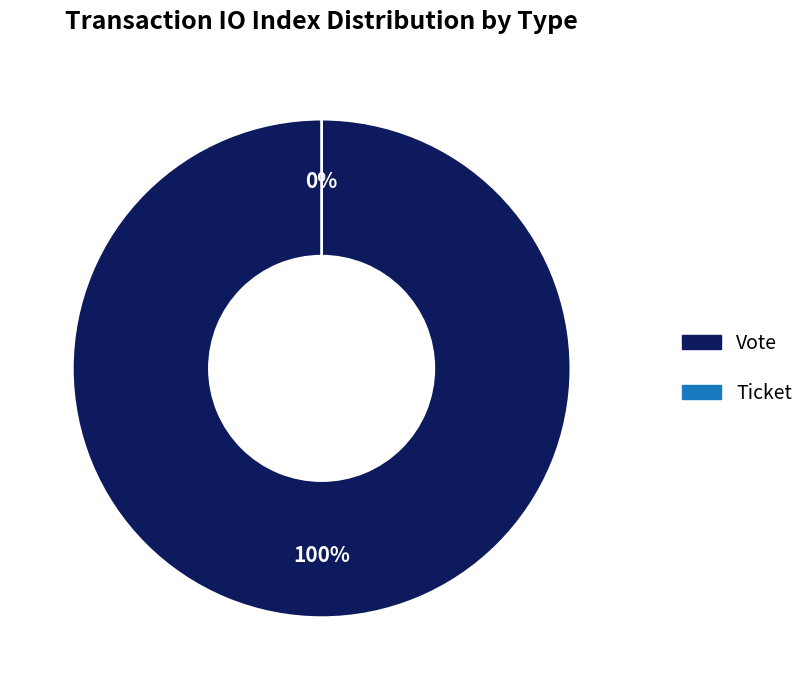

How many slices are in this pie chart?

2